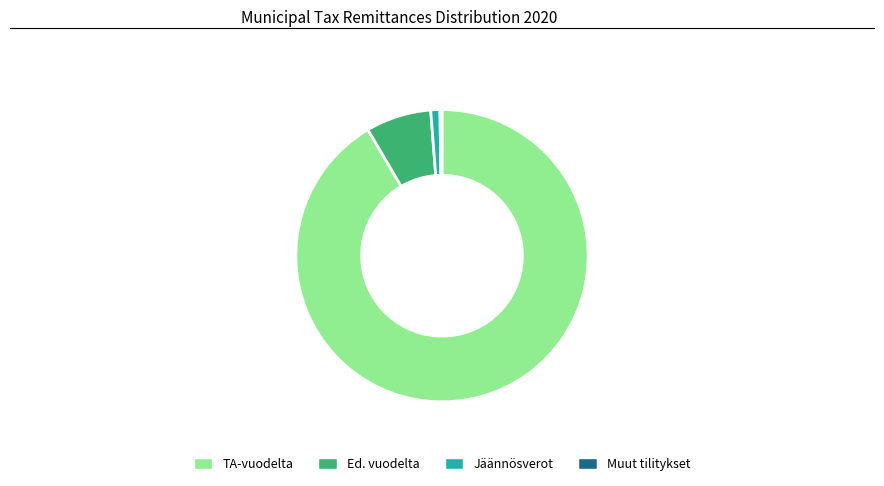

Is there any slice that represents more than half of the pie?

Yes